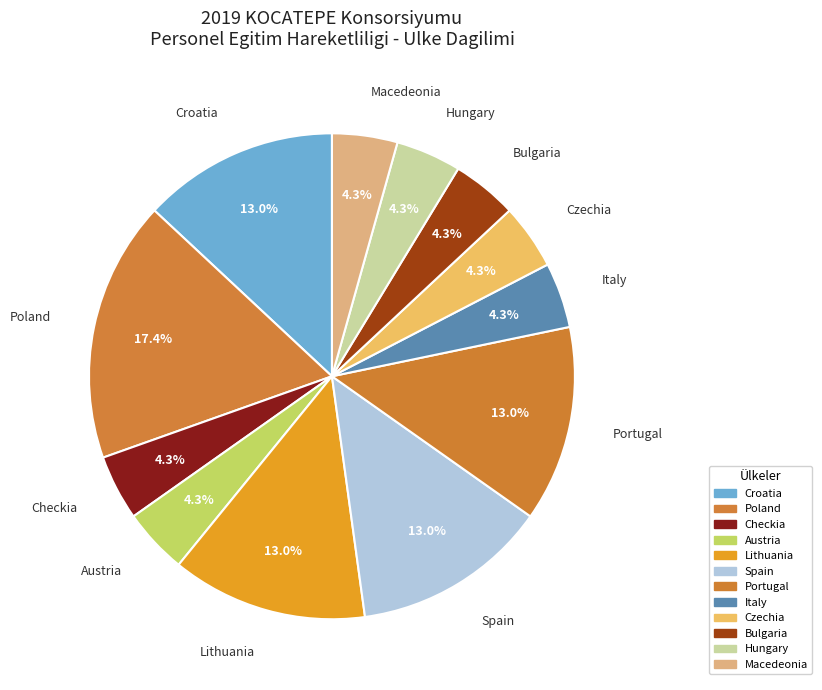

Does Spain represent more than half of the total?

No